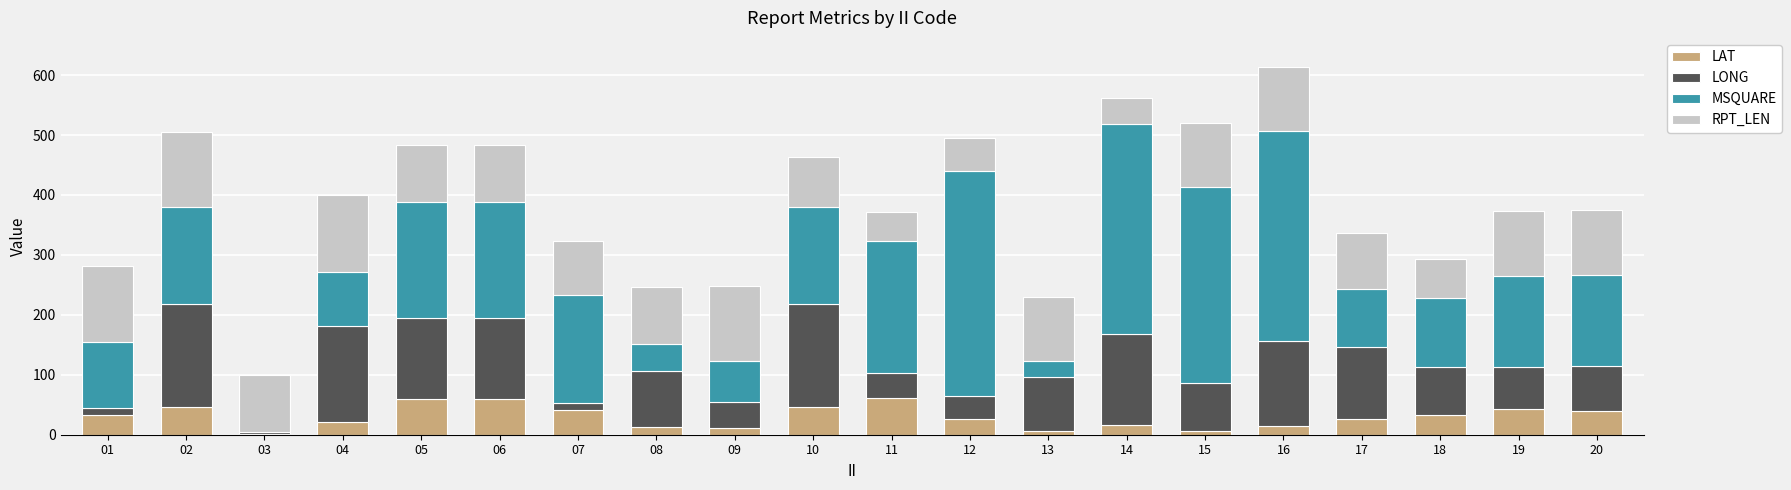

What is the total value across all series at 06?

483.6